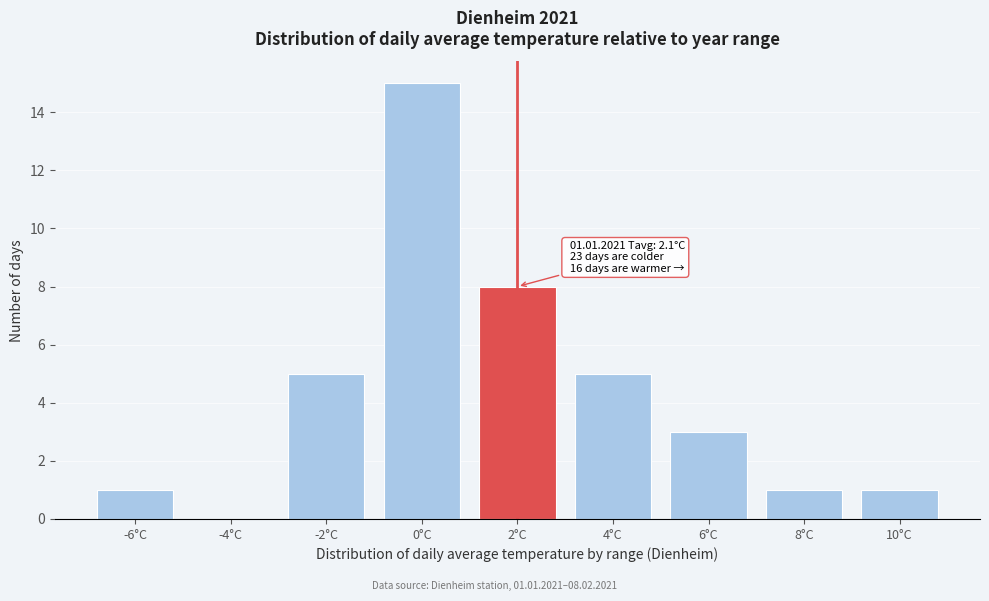

Reading left to right, extract all data points from this chart.

-6°C=1	-4°C=0	-2°C=5	0°C=15	2°C=8	4°C=5	6°C=3	8°C=1	10°C=1